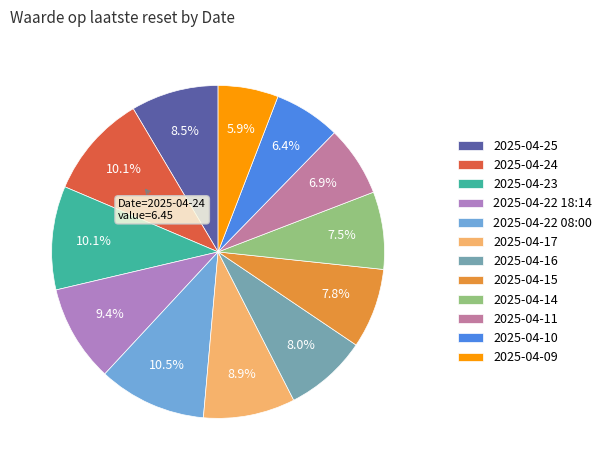

What percentage do 2025-04-22 08:00 and 2025-04-10 together represent?

16.9%